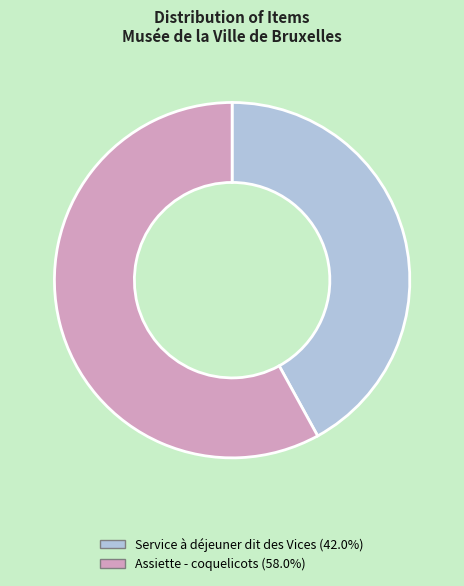

Is the sum of Assiette - coquelicots (58.0%) and Service à déjeuner dit des Vices (42.0%) greater than half?

Yes